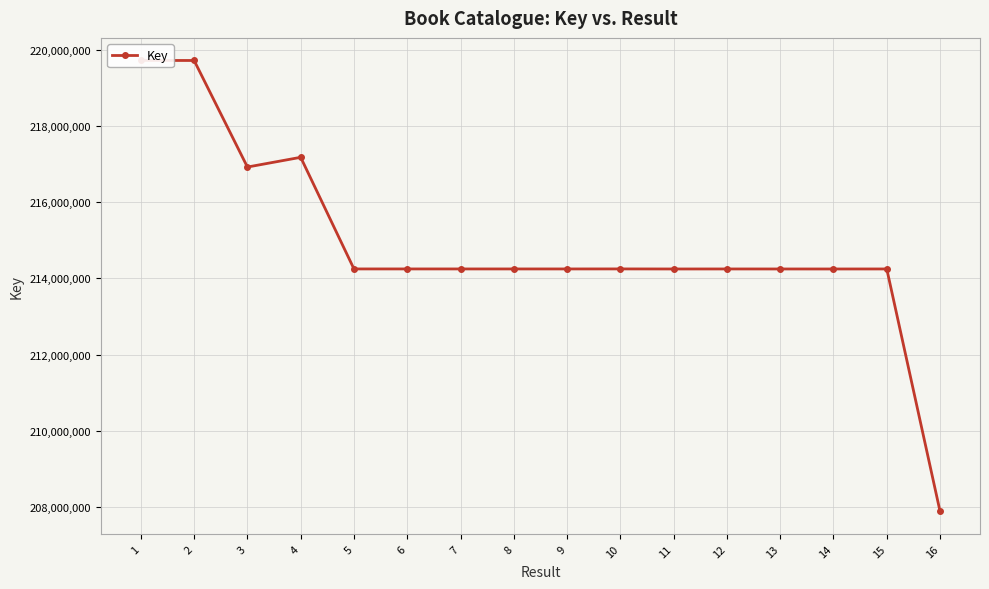

Approximately how many times larger is the value at 10 compared to 3?

1.0